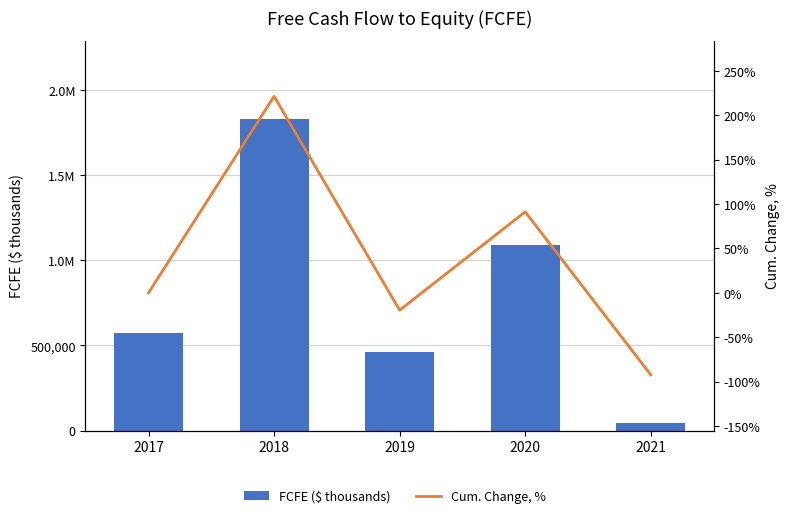

The FCFE ($ thousands) series shows 1833523.0 at 2018. True or false?

True